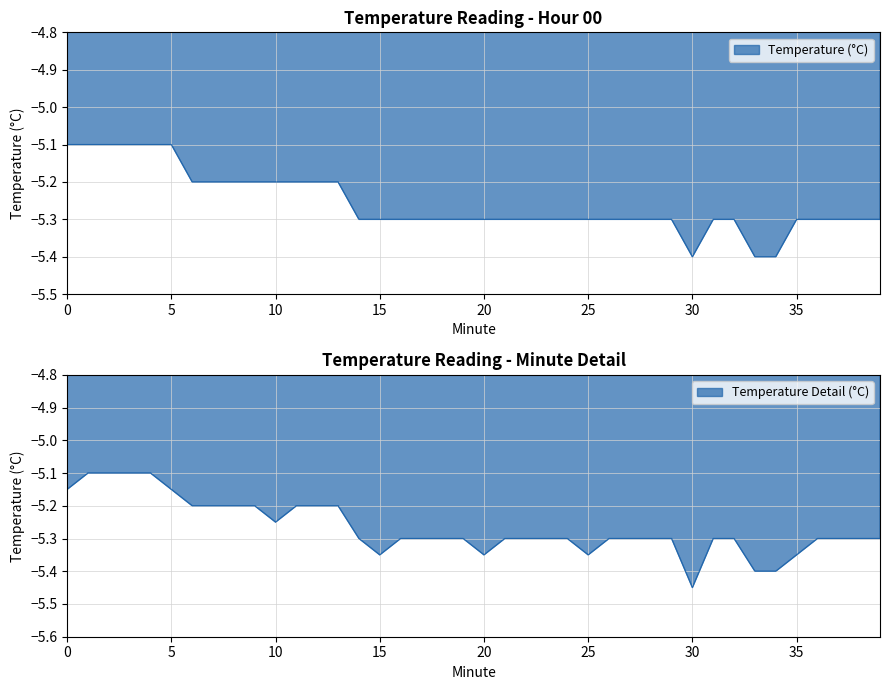

Reading left to right, extract all data points from this chart.

-5.1	-5.1	-5.1	-5.1	-5.1	-5.1	-5.2	-5.2	-5.2	-5.2	-5.2	-5.2	-5.2	-5.2	-5.3	-5.3	-5.3	-5.3	-5.3	-5.3	-5.3	-5.3	-5.3	-5.3	-5.3	-5.3	-5.3	-5.3	-5.3	-5.3	-5.4	-5.3	-5.3	-5.4	-5.4	-5.3	-5.3	-5.3	-5.3	-5.3